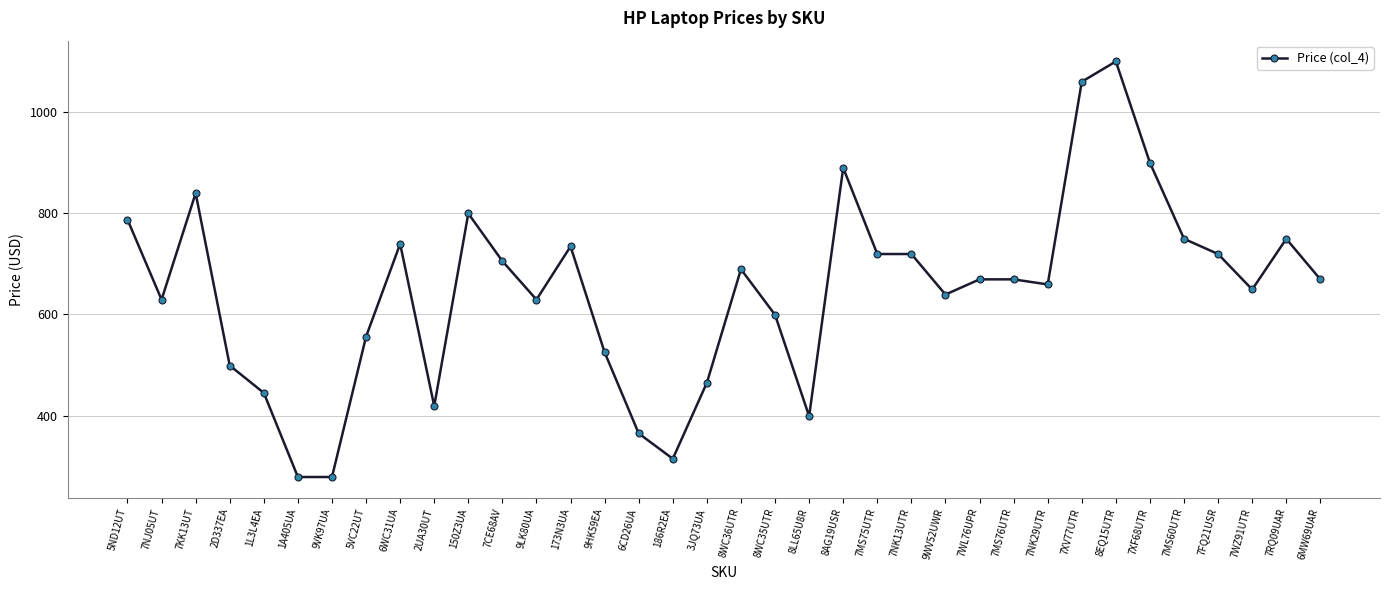

What is the maximum value shown in the chart?

1099